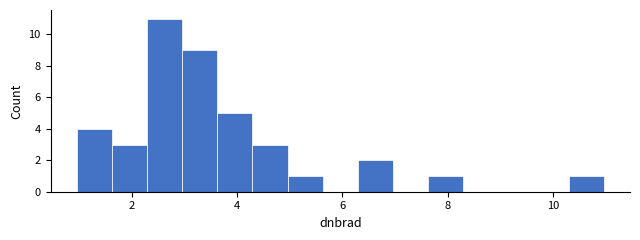

Read against the x-axis, roughly where is the centre of the tallest bar?

2.6